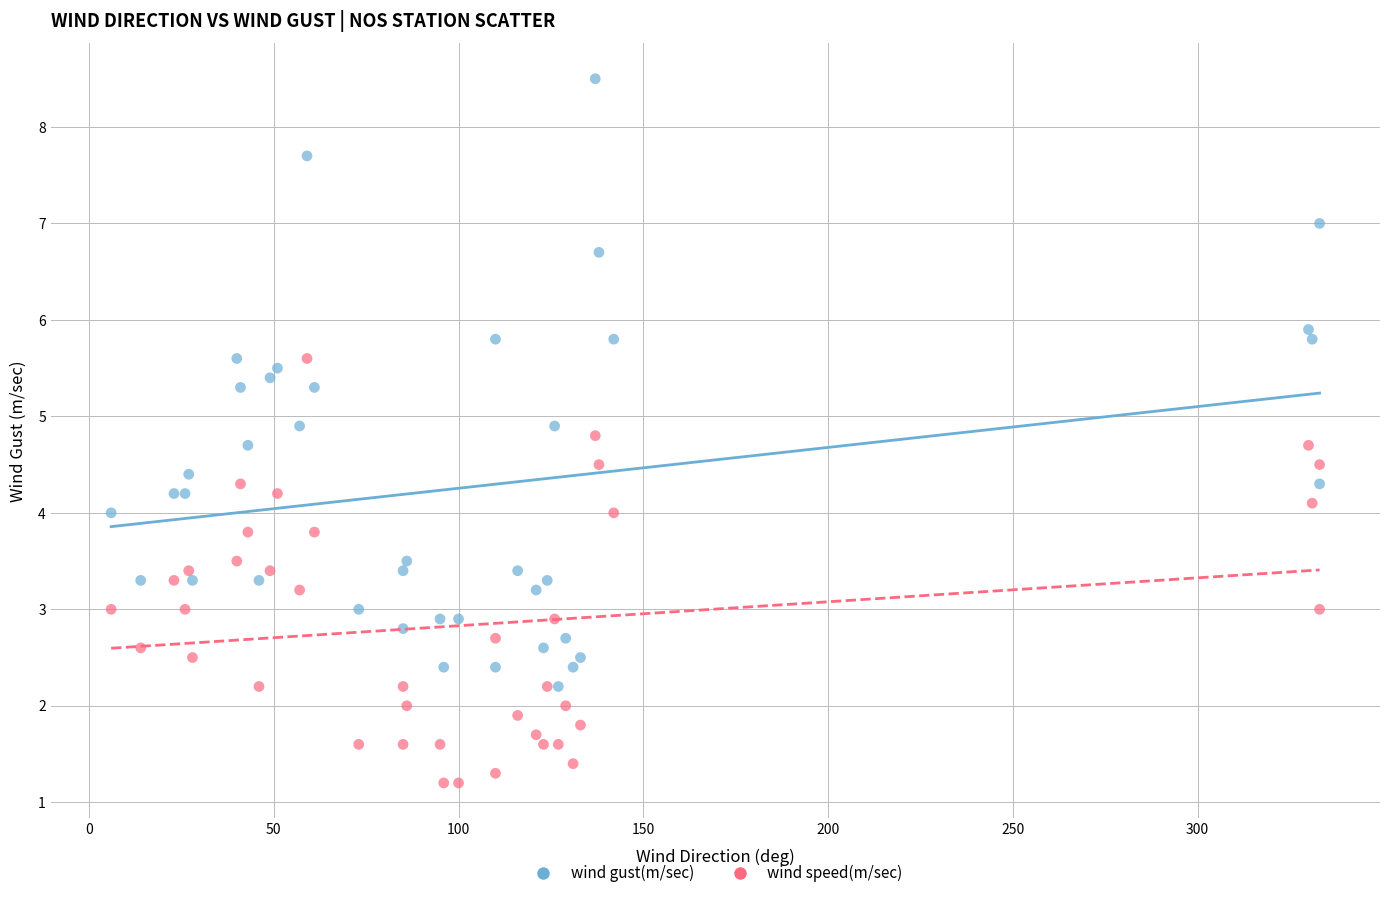

Which series contains the highest Y value?

wind gust(m/sec)